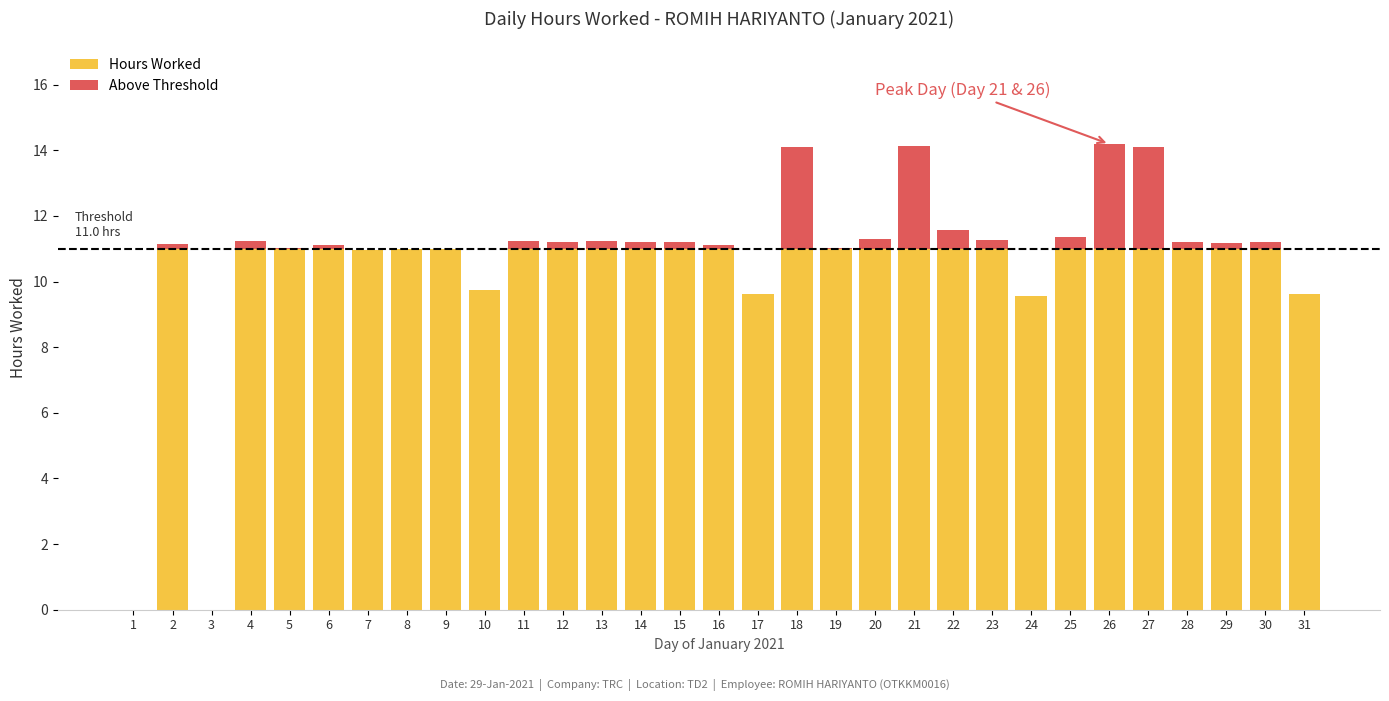

At 30, list the series in order from smallest to largest.

Above Threshold, Hours Worked